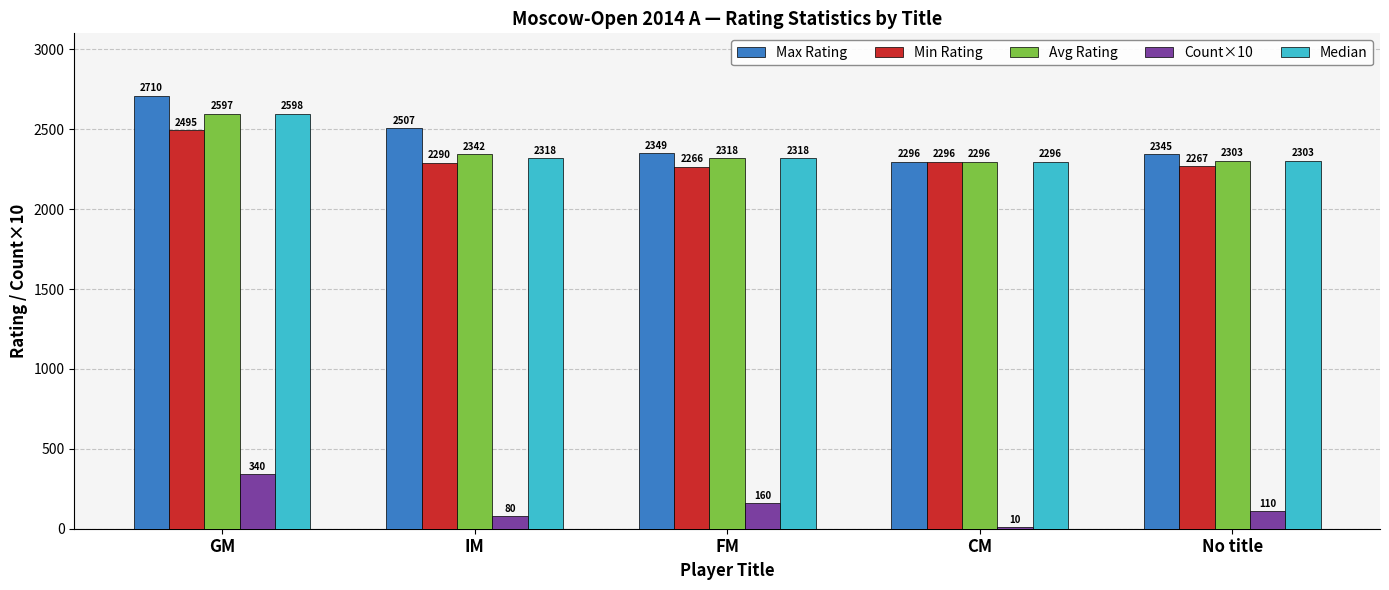

The value of Avg Rating at CM is 3526. True or false?

False